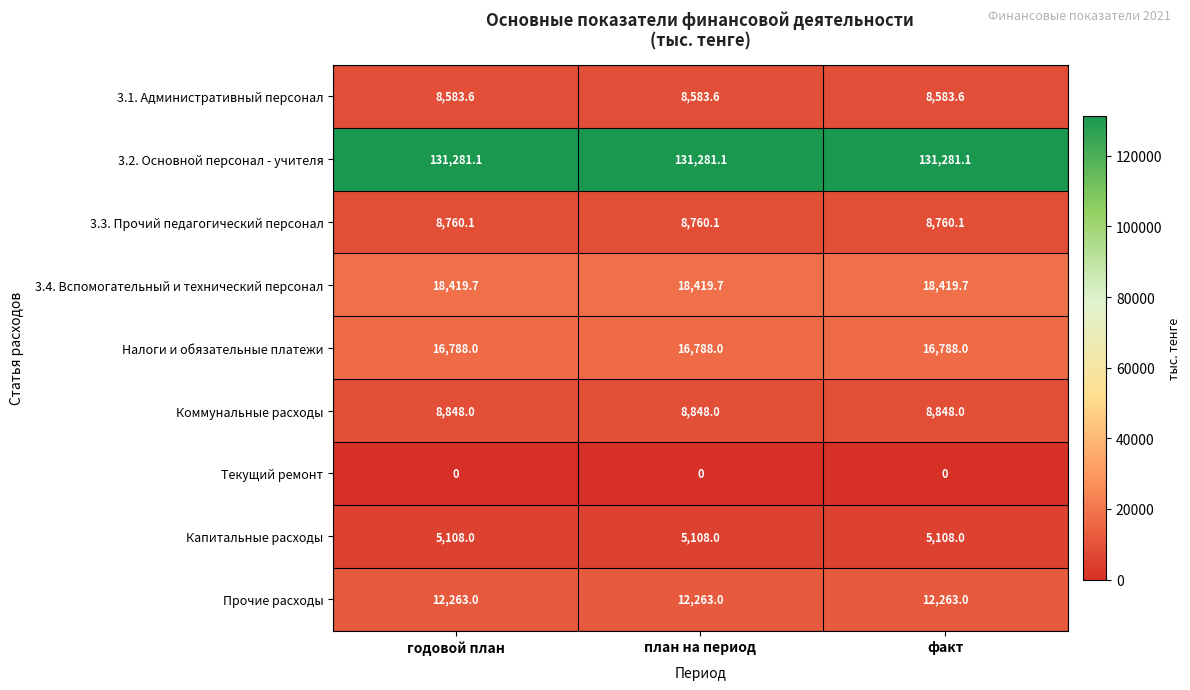

True or false: Прочие расходы has a value of 18316.7 at годовой план.

False